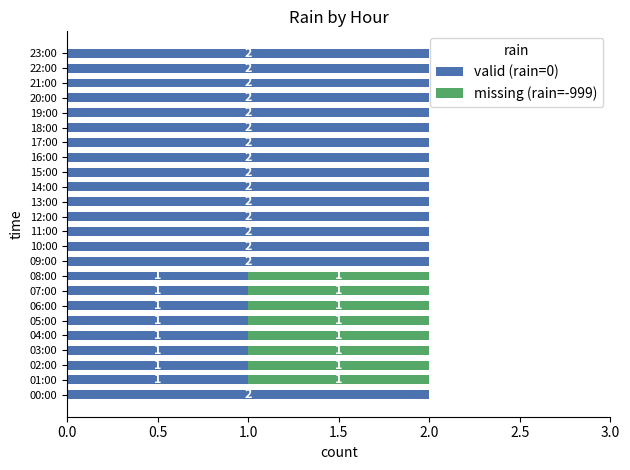

True or false: valid (rain=0) has a value of 3 at 15:00.

False